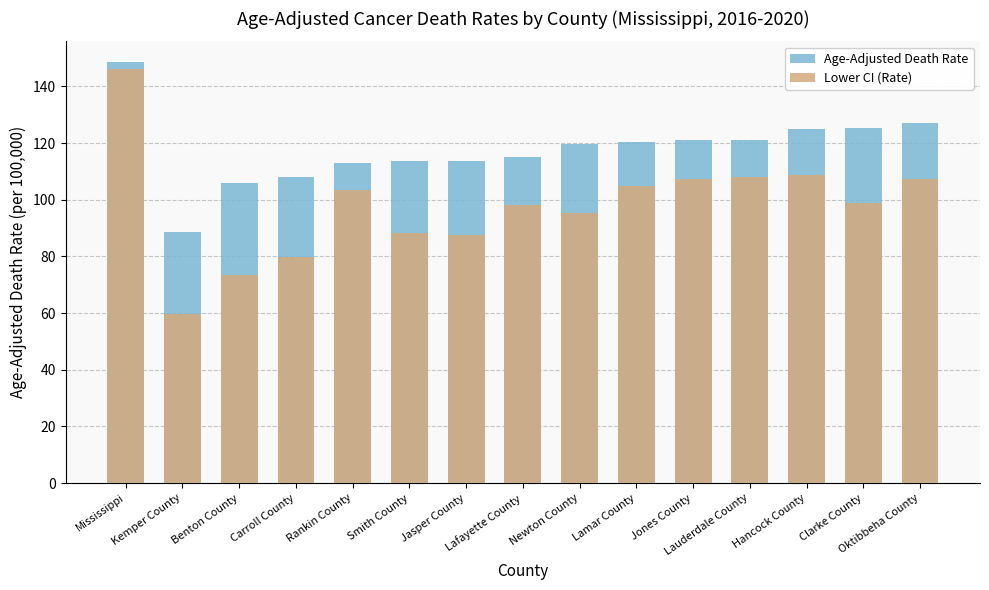

Which series has the widest spread of values?

Lower CI (Rate)